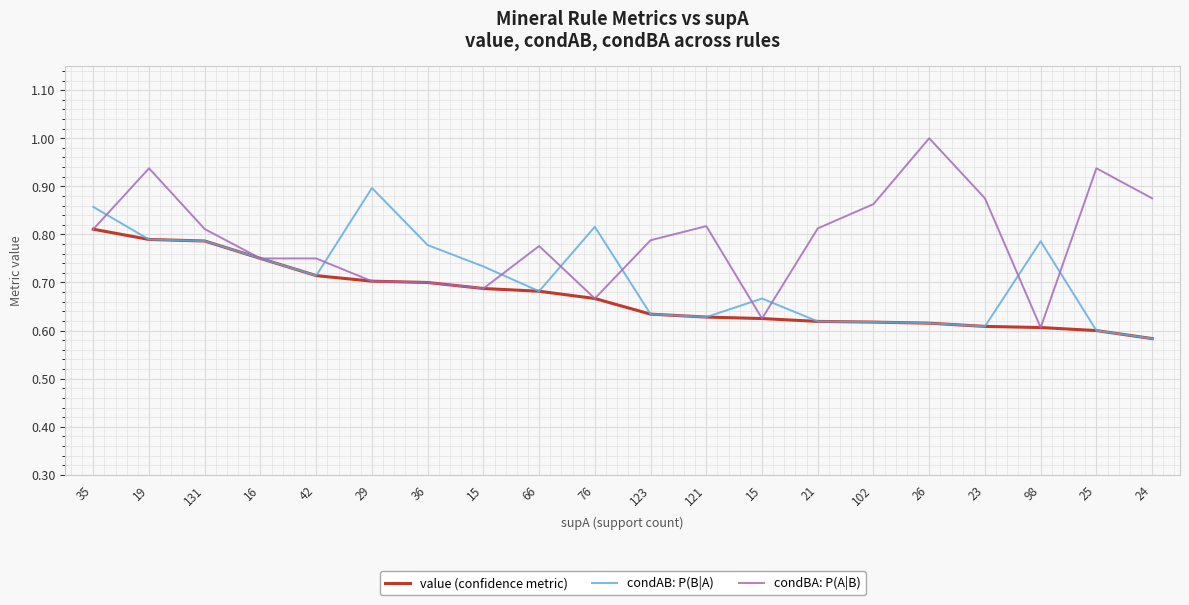

What are all the series names shown in the legend?

value (confidence metric), condAB: P(B|A), condBA: P(A|B)